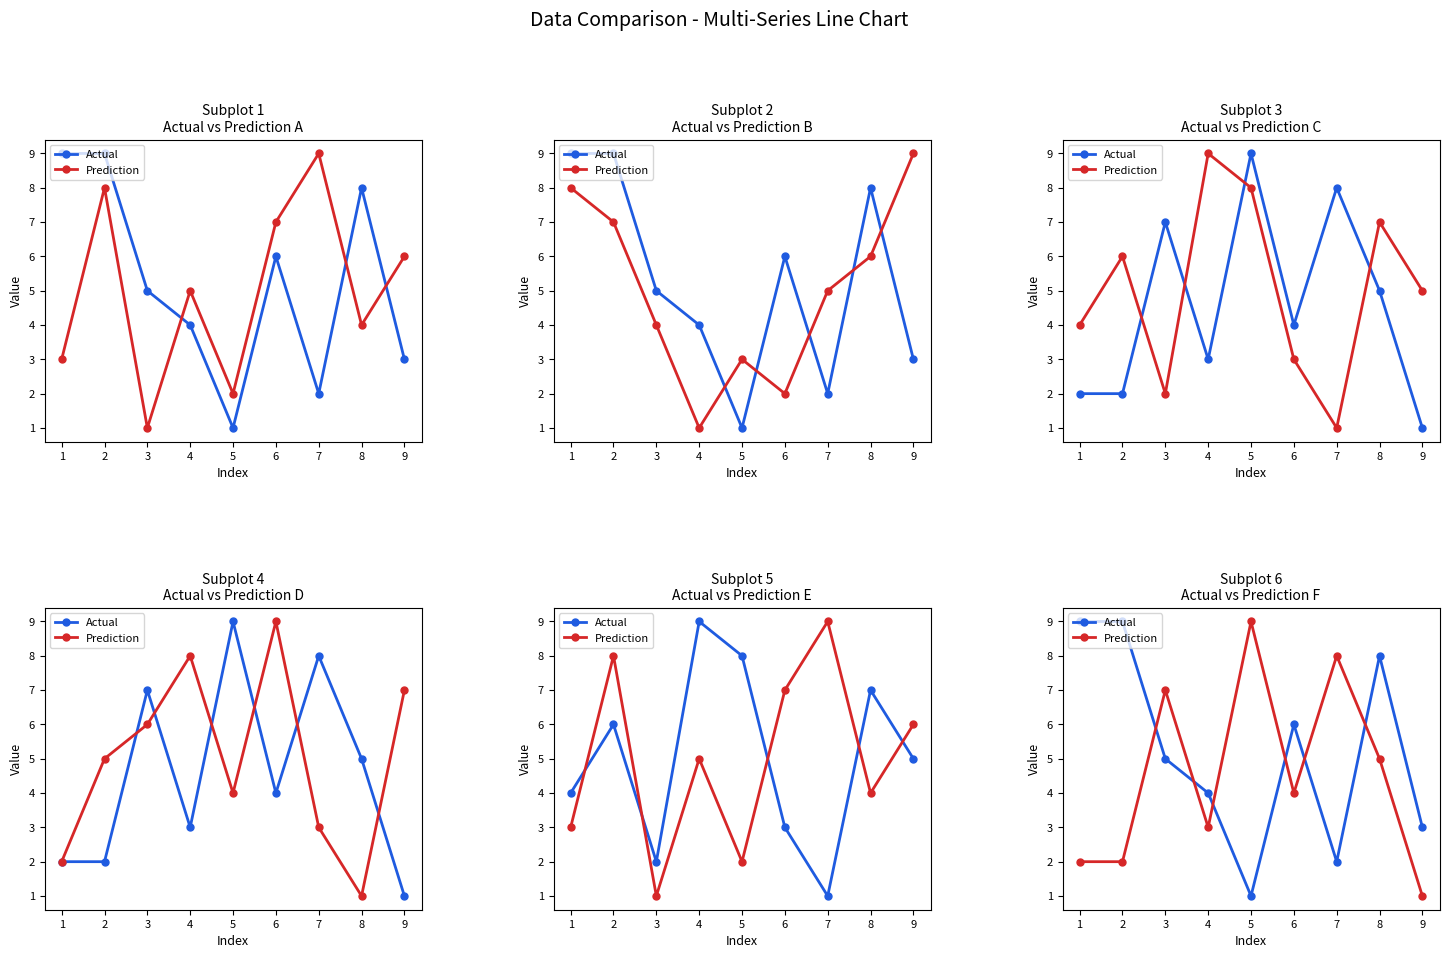

Rank the series by their average value, from highest to lowest.

Actual, Prediction